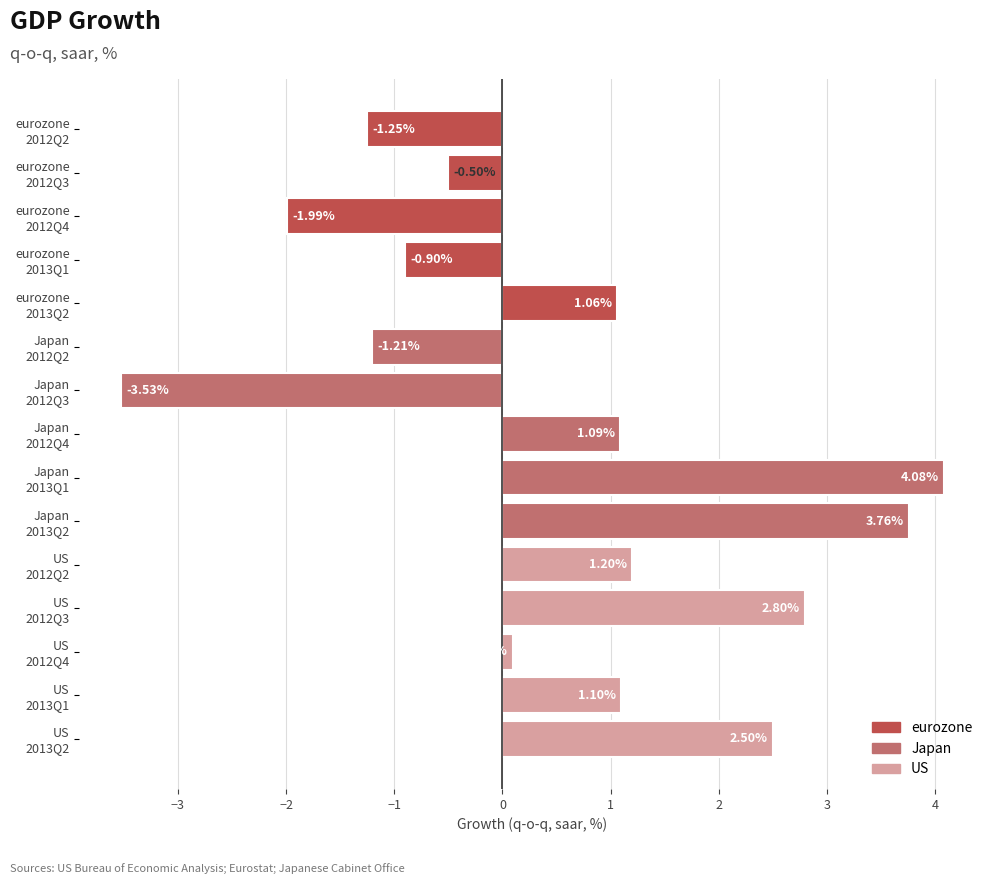

What is the average value?

0.6